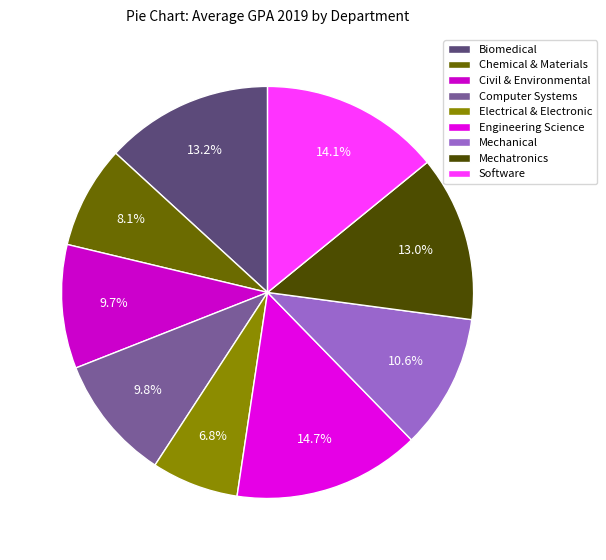

Is Software the majority of the pie?

No